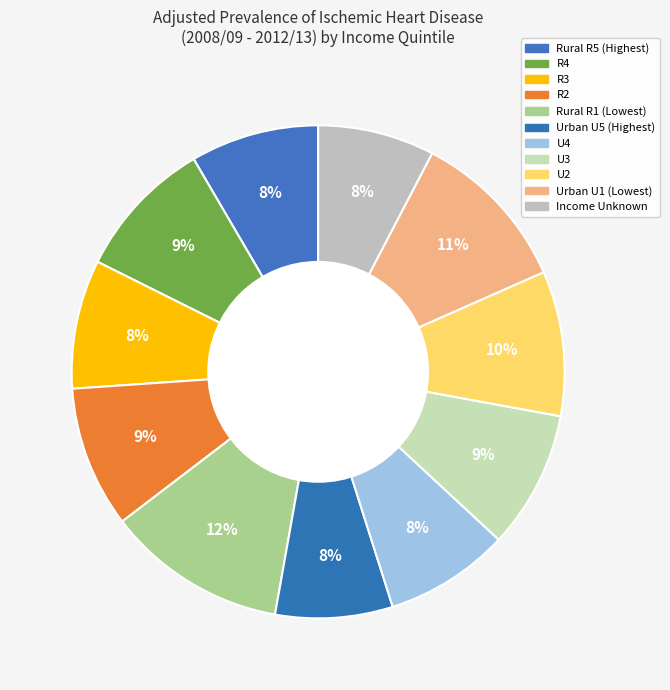

Is it true that U4 is 8% of the pie?

True